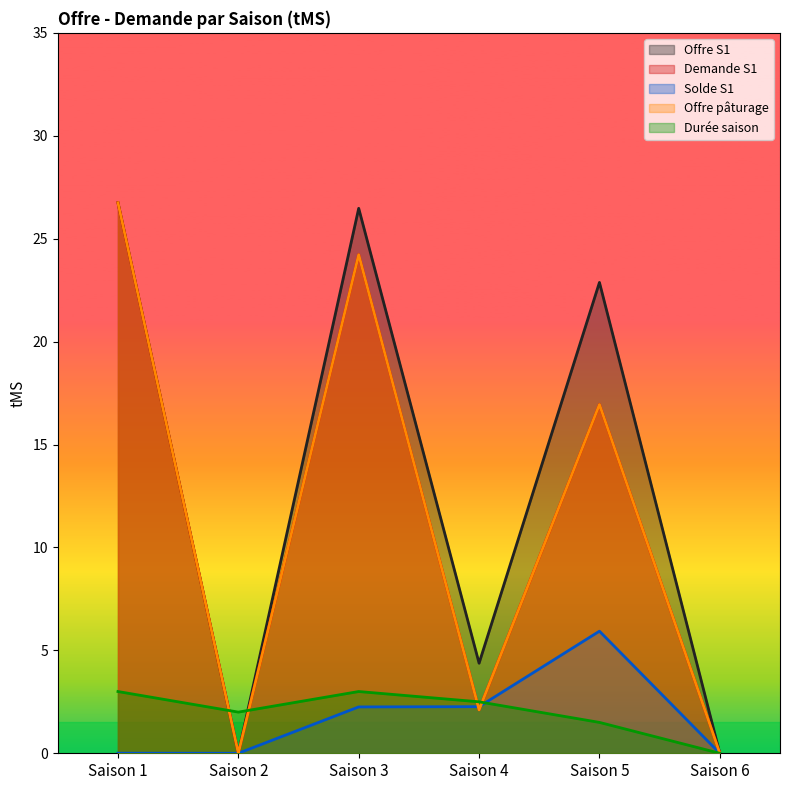

What is the value of the Offre pâturage point at the 3rd from the left?

24.2